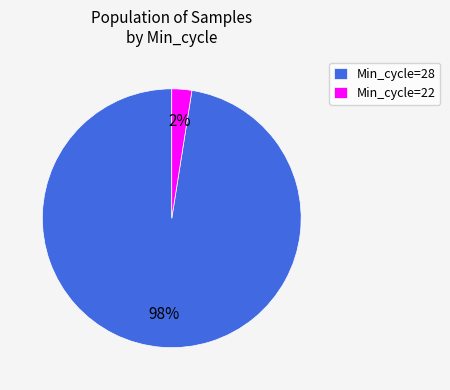

What is the majority slice?

Min_cycle=28